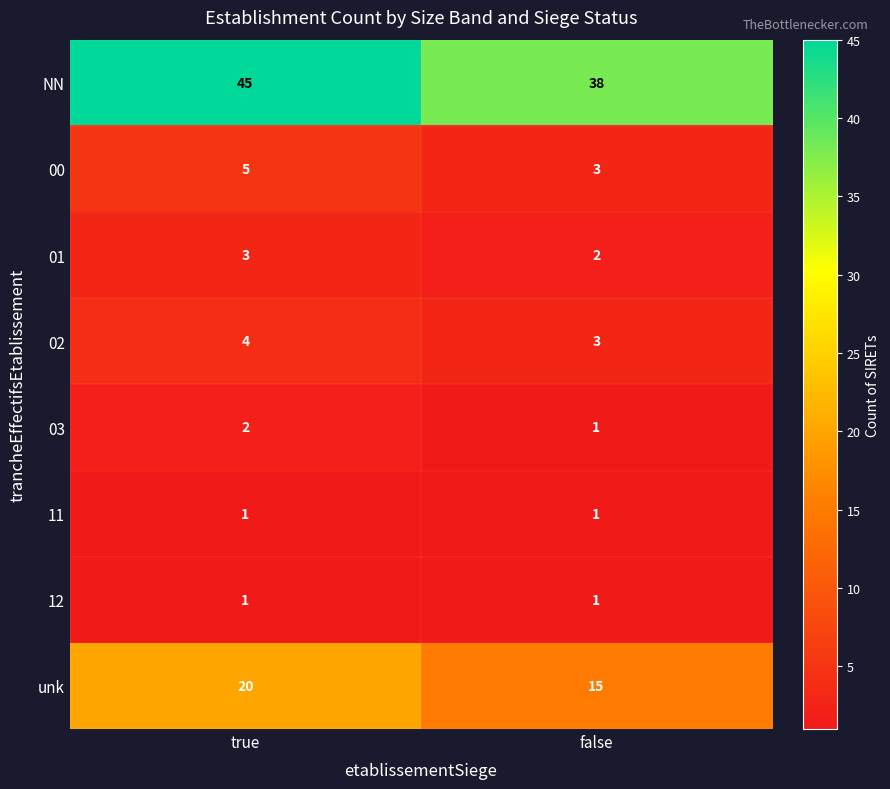

Count the number of categories in the chart.

2